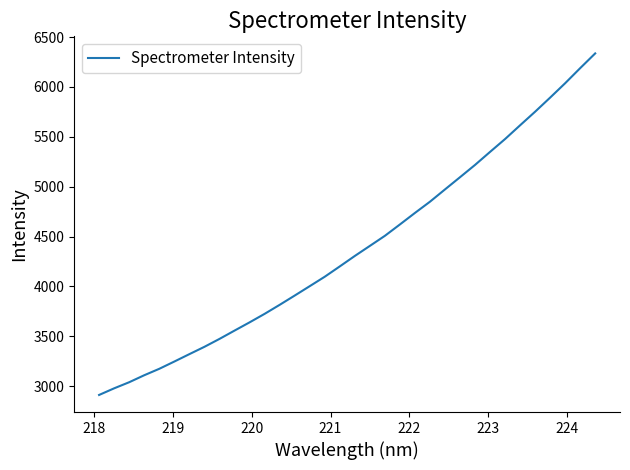

What is the smallest value displayed?

2912.9